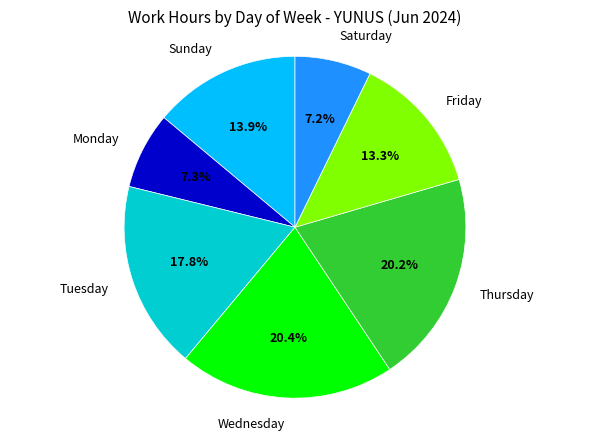

Does Monday represent more than half of the total?

No